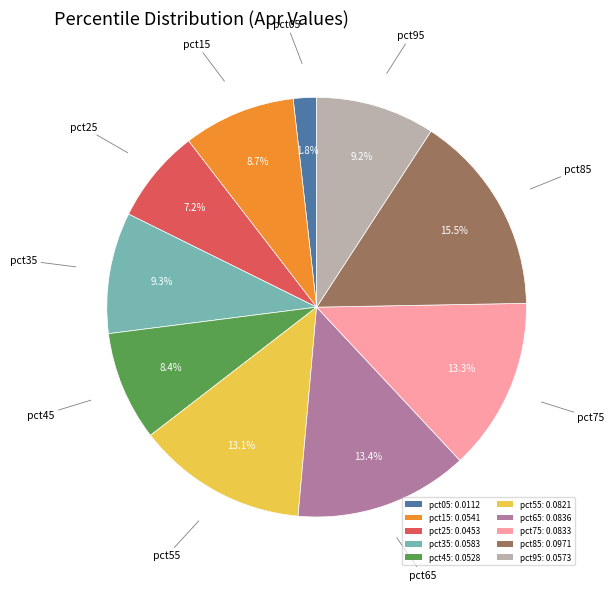

Count the number of slices in the pie.

10